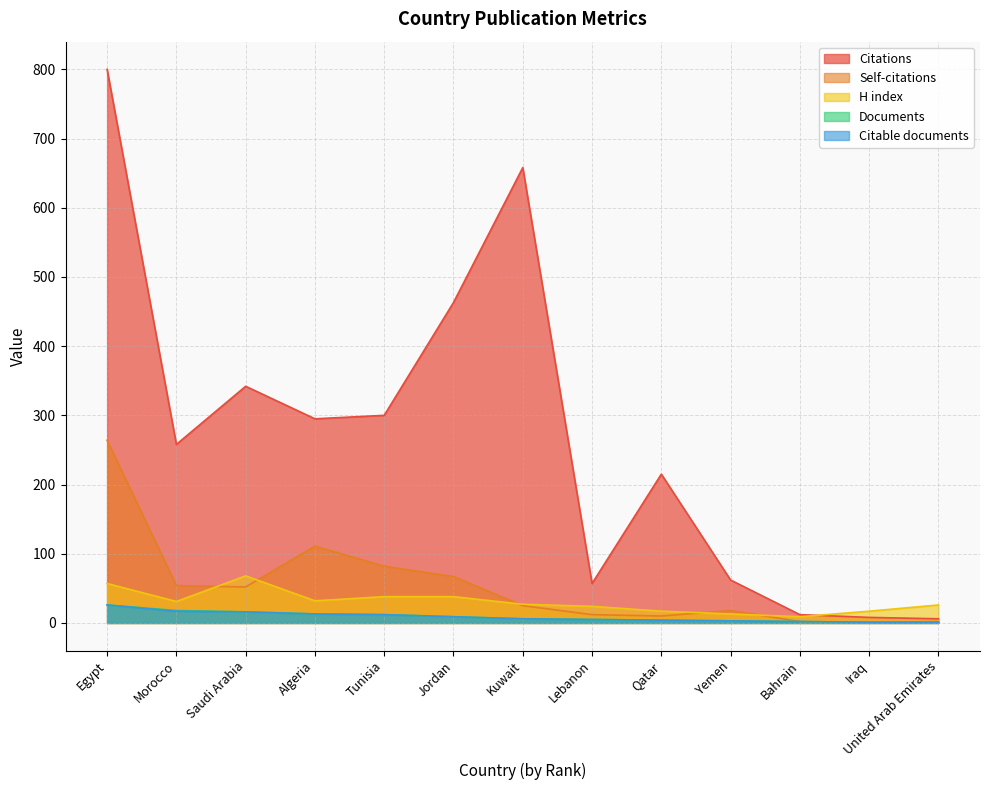

Reading right to left, transcribe all the data shown in this chart.

Citations: United Arab Emirates=6	Iraq=8	Bahrain=12	Yemen=62	Qatar=215	Lebanon=57	Kuwait=658	Jordan=463	Tunisia=300	Algeria=295	Saudi Arabia=342	Morocco=258	Egypt=800
Documents: United Arab Emirates=1	Iraq=1	Bahrain=2	Yemen=3	Qatar=4	Lebanon=5	Kuwait=6	Jordan=9	Tunisia=12	Algeria=13	Saudi Arabia=16	Morocco=18	Egypt=26
Citable documents: United Arab Emirates=1	Iraq=1	Bahrain=2	Yemen=3	Qatar=4	Lebanon=5	Kuwait=6	Jordan=9	Tunisia=12	Algeria=13	Saudi Arabia=16	Morocco=17	Egypt=26
Self-citations: United Arab Emirates=2	Iraq=1	Bahrain=2	Yemen=18	Qatar=10	Lebanon=12	Kuwait=25	Jordan=67	Tunisia=82	Algeria=111	Saudi Arabia=52	Morocco=54	Egypt=264
H index: United Arab Emirates=26	Iraq=17	Bahrain=9	Yemen=13	Qatar=17	Lebanon=24	Kuwait=27	Jordan=38	Tunisia=38	Algeria=32	Saudi Arabia=68	Morocco=31	Egypt=57